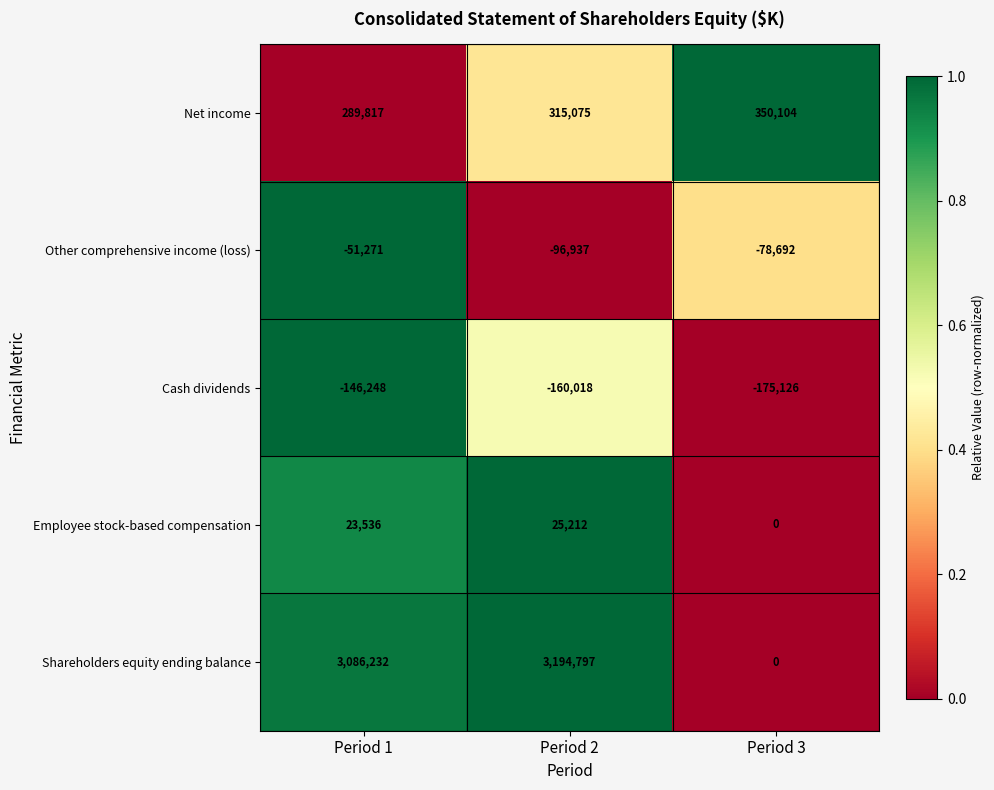

At Period 2, list the series in order from largest to smallest.

Shareholders equity ending balance, Net income, Employee stock-based compensation, Other comprehensive income (loss), Cash dividends